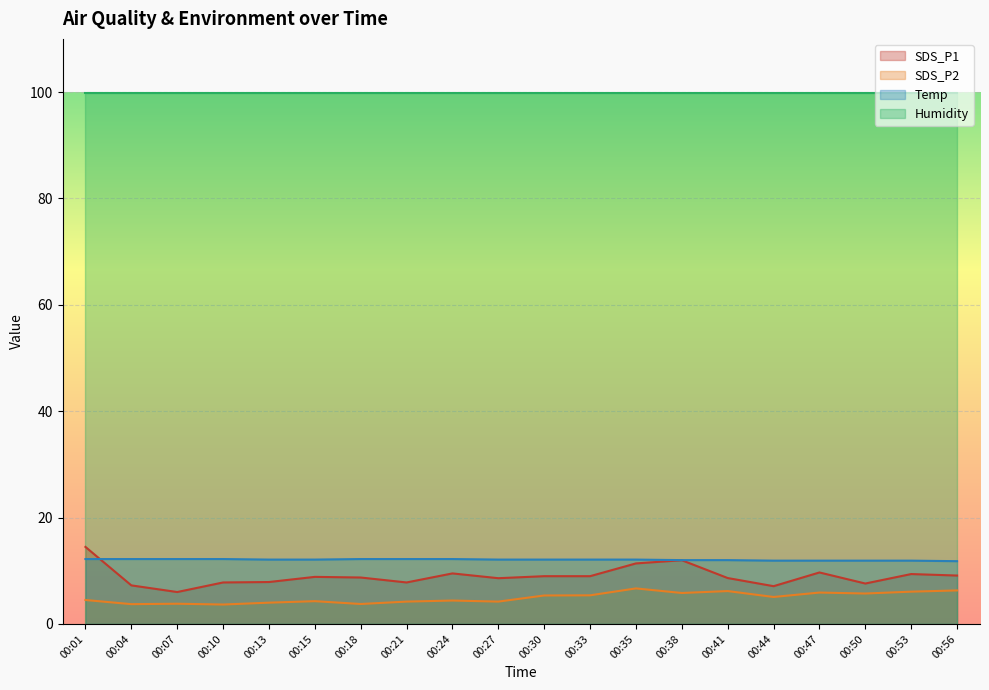

True or false: SDS_P1 and SDS_P2 cross at least once.

False